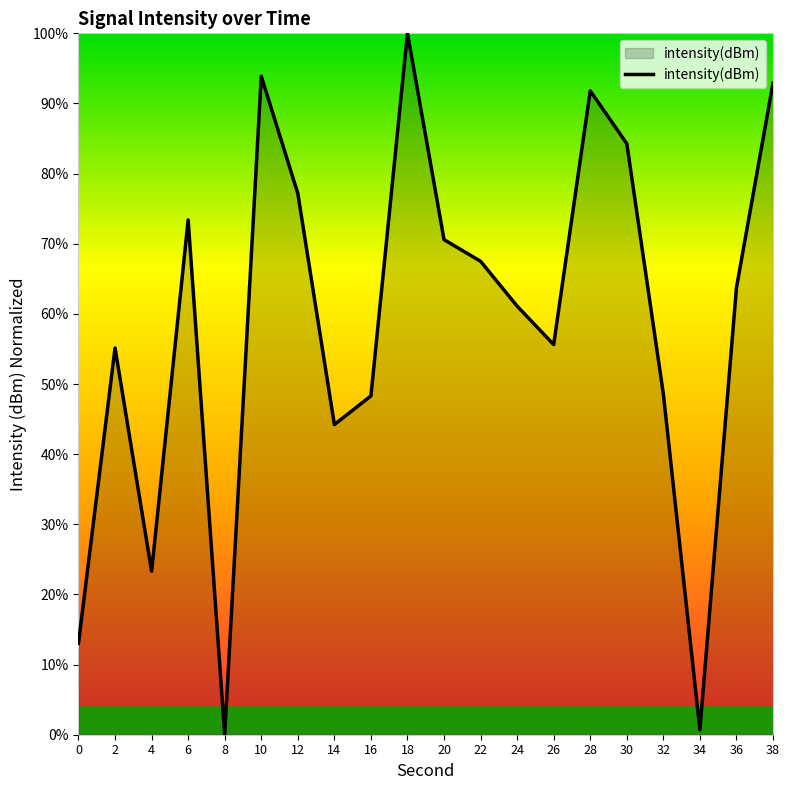

The chart shows a value of 91.3 at 24. True or false?

False